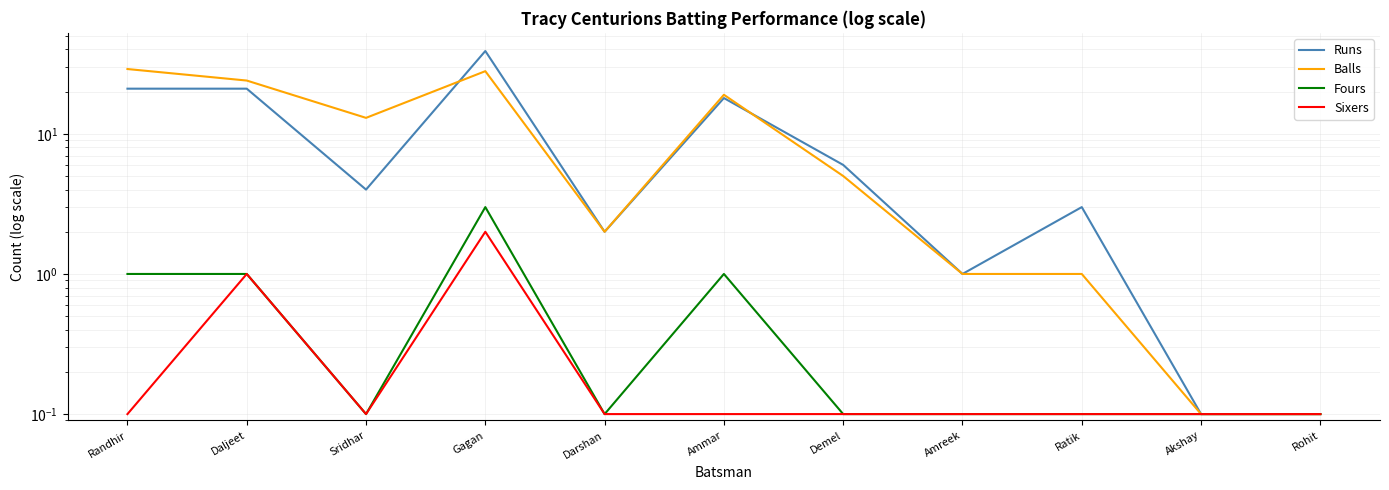

The value of Balls at Sridhar is 7.2. True or false?

False